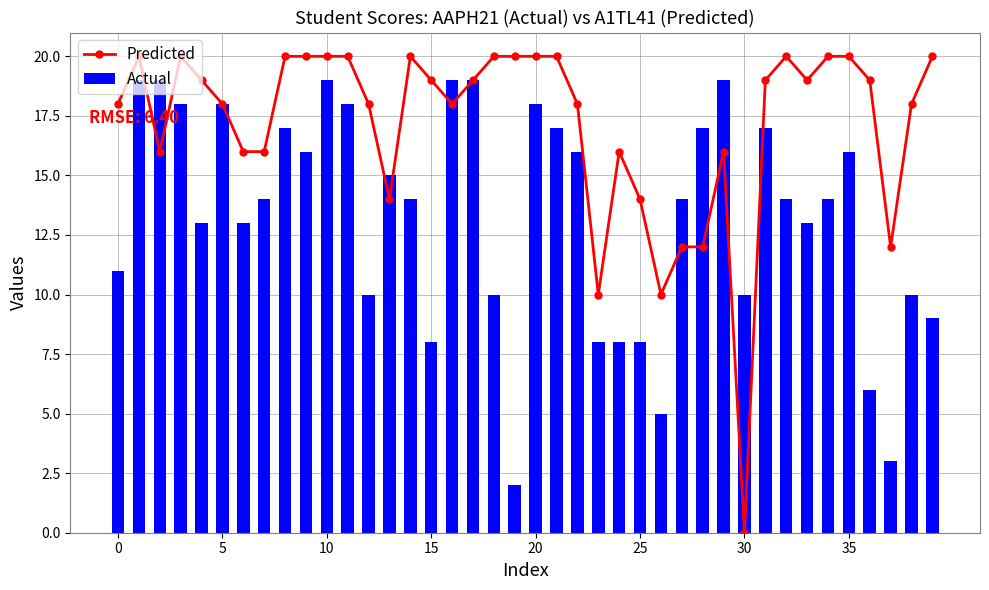

What is the maximum value for Actual?

19